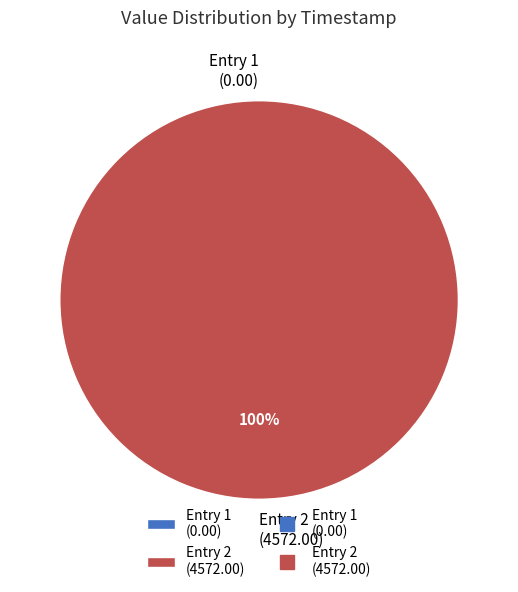

Does 2023-07-09T13:10:06.474Z represent more than half of the total?

Yes